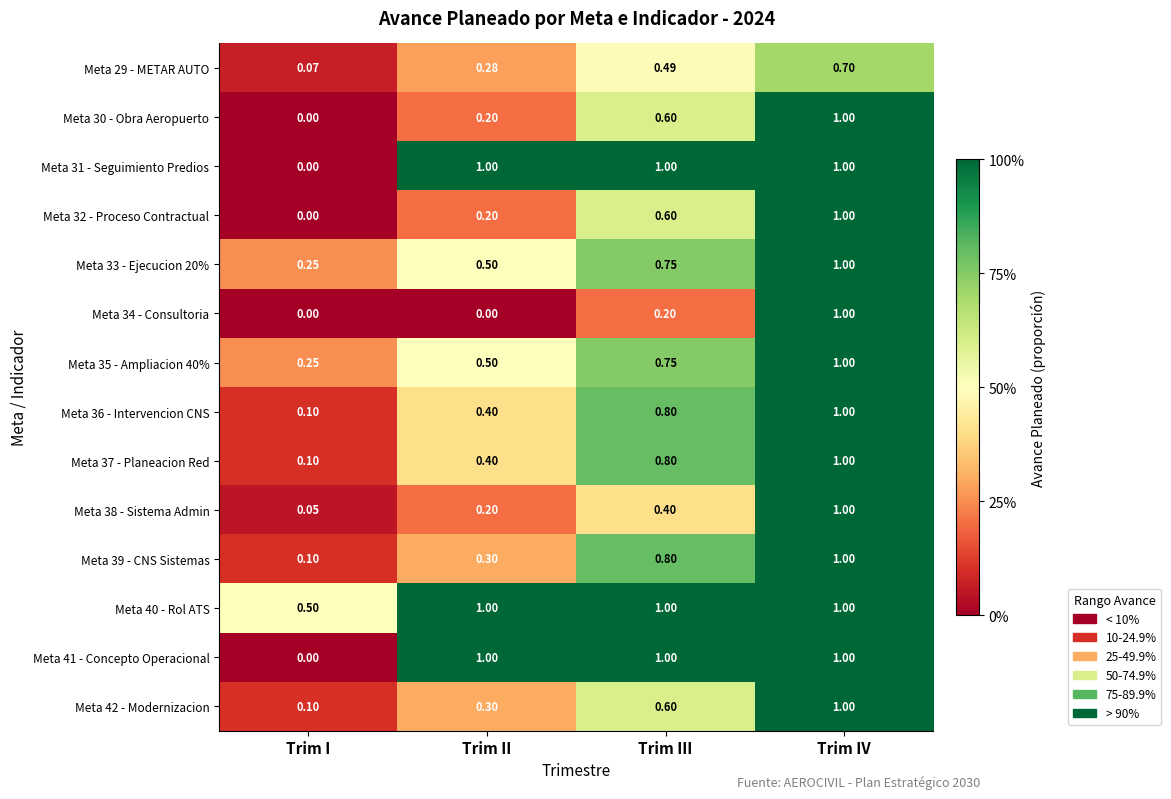

At which label does Meta 29 - METAR AUTO reach its minimum?

Trim I